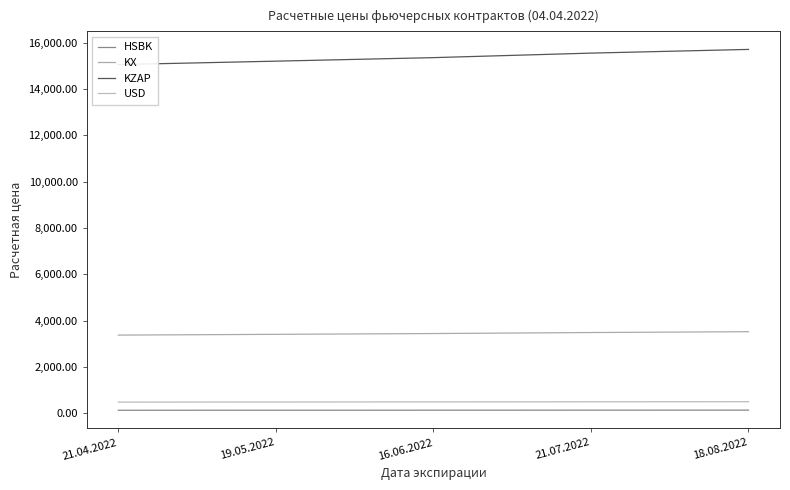

How many data points does each series have?

5